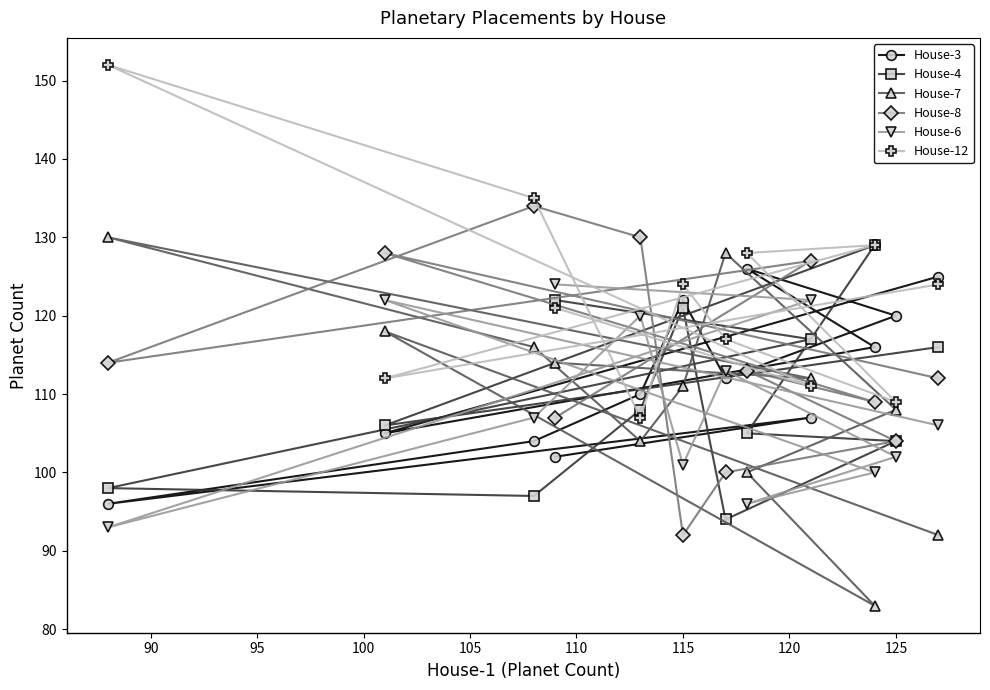

At how many categories does at least one series exceed 99?

12